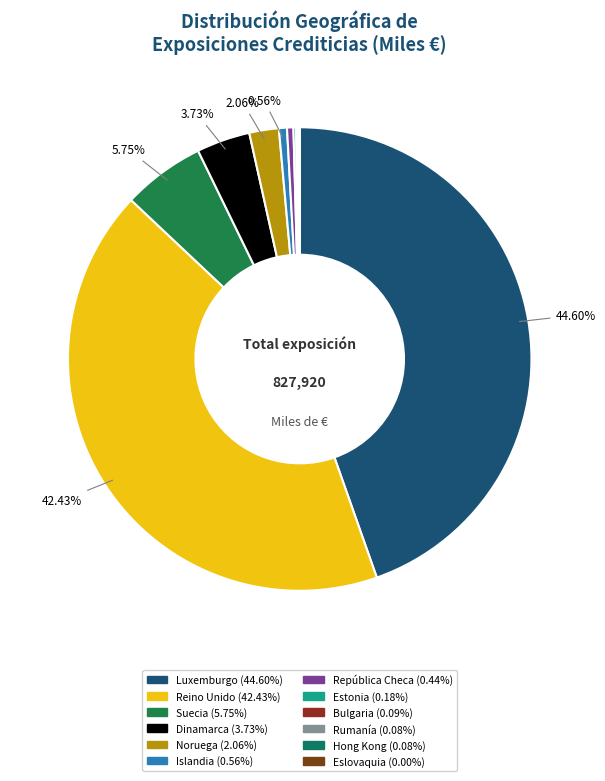

Combined, do Estonia and Eslovaquia account for over 50%?

No